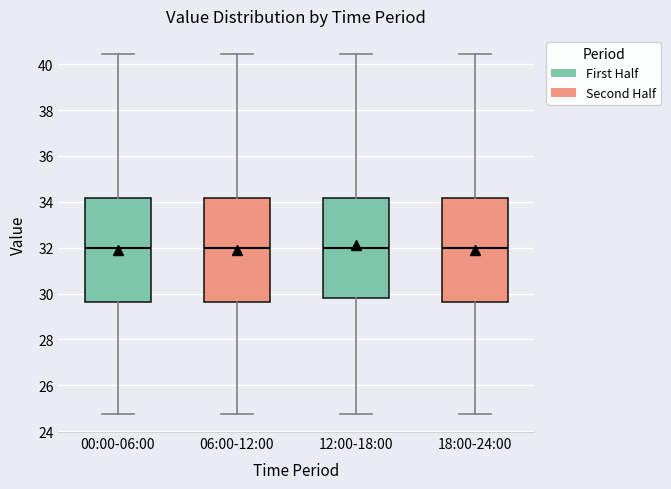

Reading left to right, read every box against the y-axis: the position of its median line, the range the box covers, and the ends of its whiskers. The values are not printed on the chart, so give them approximately, as read against the axis.

00:00-06:00: median 32.0, box 29.6 to 34.2, whiskers 24.8 to 40.4
06:00-12:00: median 32.0, box 29.6 to 34.2, whiskers 24.8 to 40.4
12:00-18:00: median 32.0, box 29.8 to 34.2, whiskers 24.8 to 40.4
18:00-24:00: median 32.0, box 29.6 to 34.2, whiskers 24.8 to 40.4